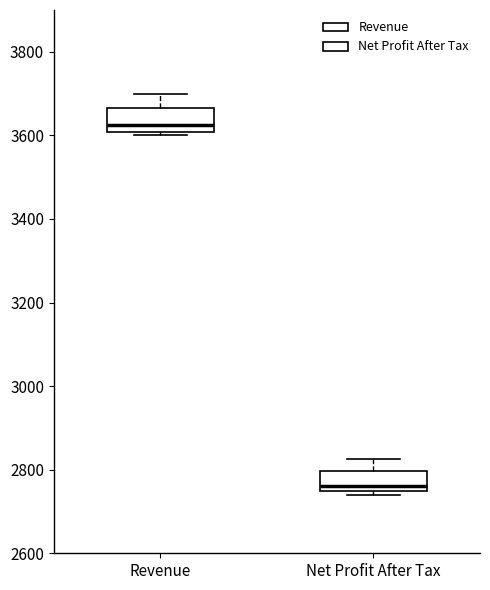

Reading left to right, read every box against the y-axis: the position of its median line, the range the box covers, and the ends of its whiskers. The values are not printed on the chart, so give them approximately, as read against the axis.

Revenue: median 3620, box 3600 to 3660, whiskers 3600 (just below the box's lower edge) to 3700
Net Profit After Tax: median 2760, box 2740 to 2800, whiskers 2740 (just below the box's lower edge) to 2820